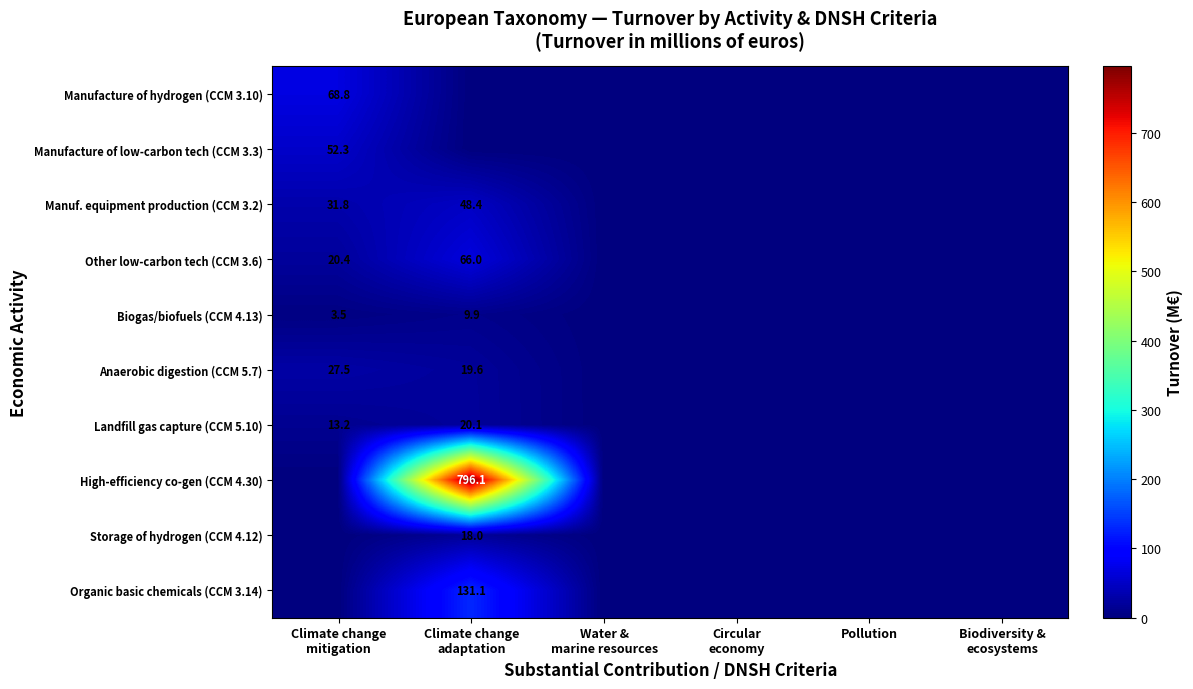

How many data points does each series have?

6